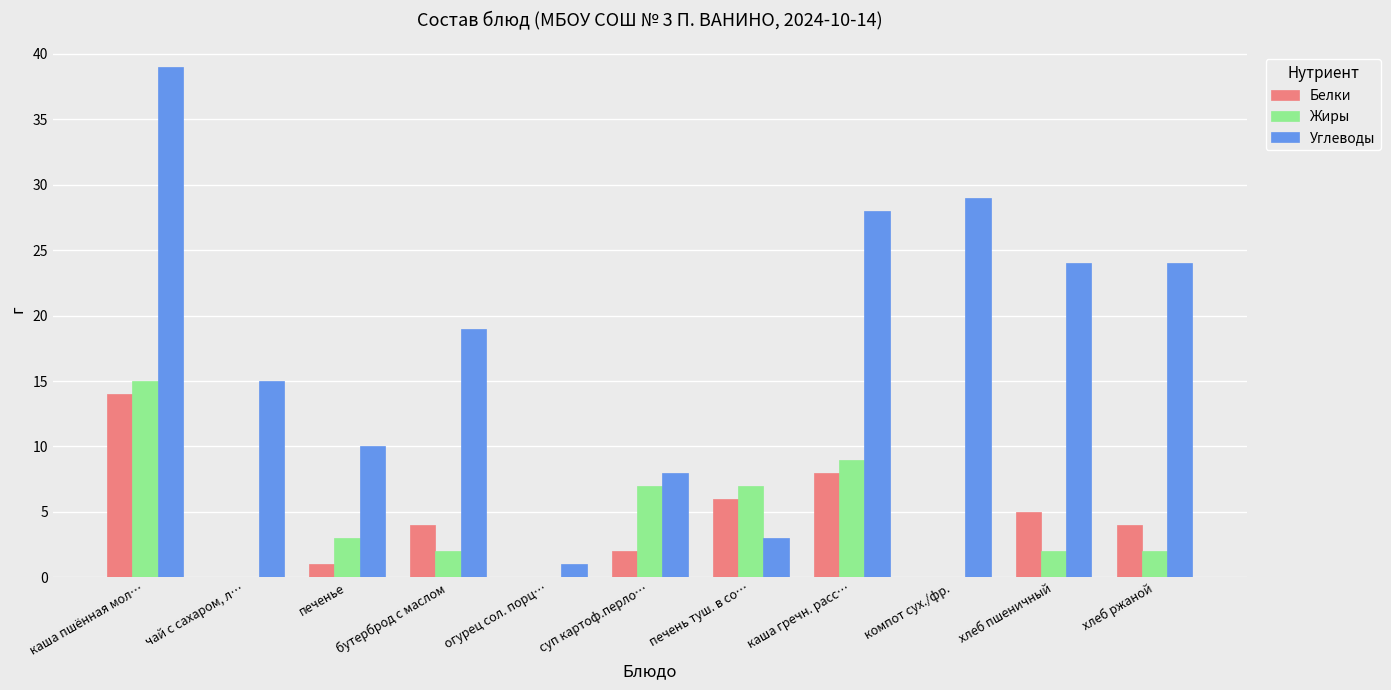

Which series has the largest total across all categories?

Углеводы